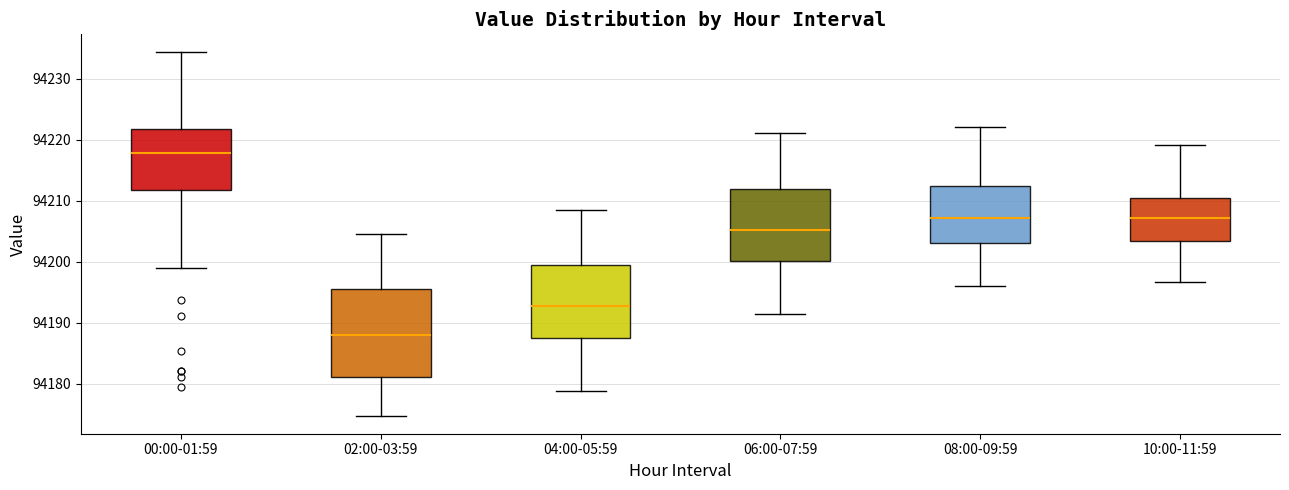

Which box's median line is the highest?

00:00-01:59